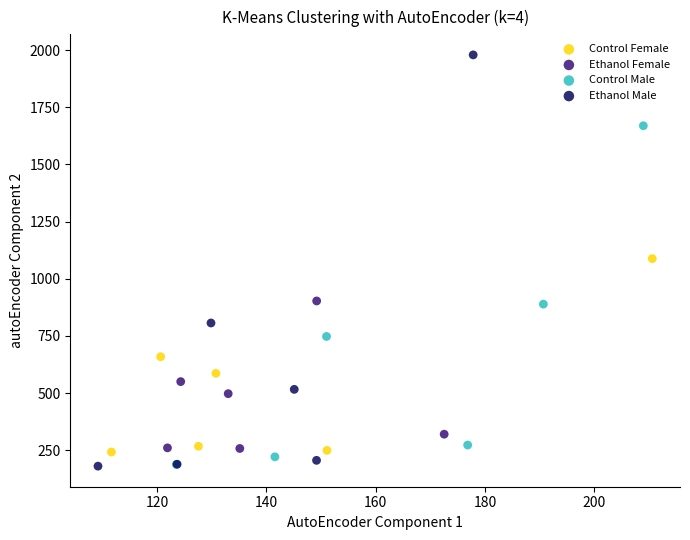

What are all the series names shown in the legend?

Control Female, Ethanol Female, Control Male, Ethanol Male